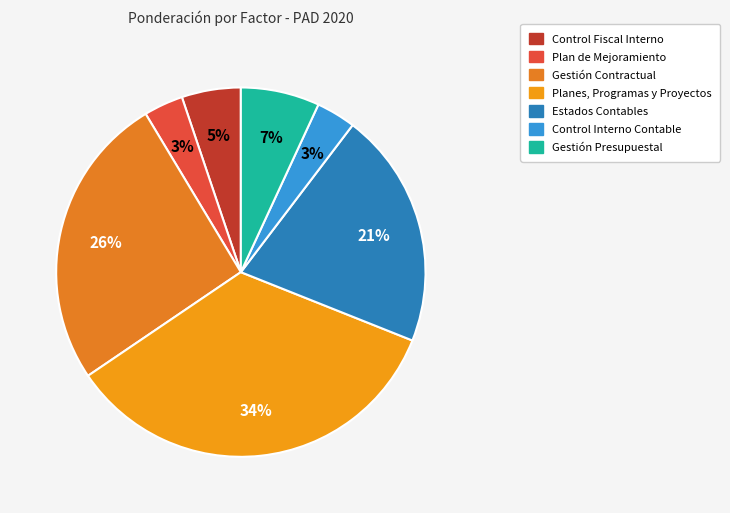

To the nearest percent, what is the average slice percentage?

14%